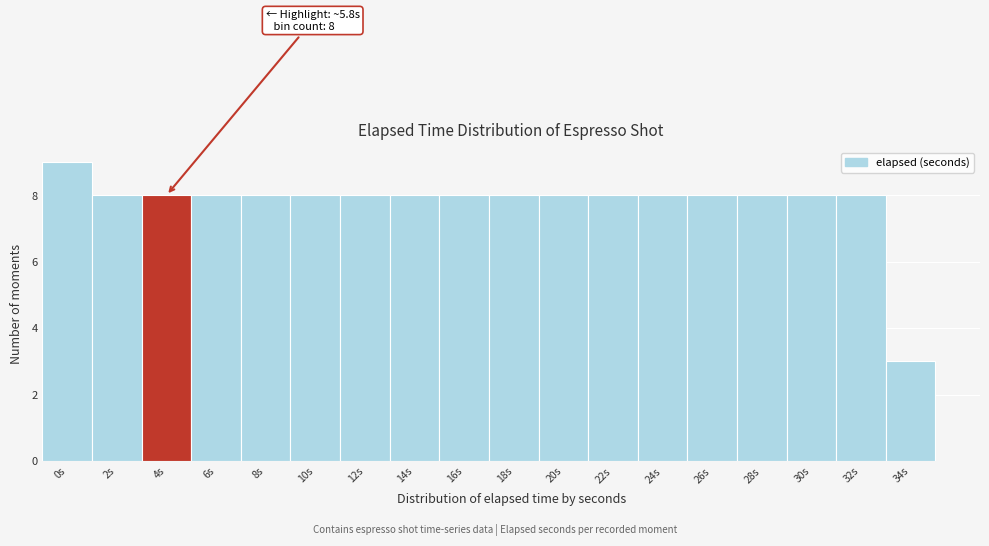

Reading left to right, extract all data points from this chart.

9	8	8	8	8	8	8	8	8	8	8	8	8	8	8	8	8	3